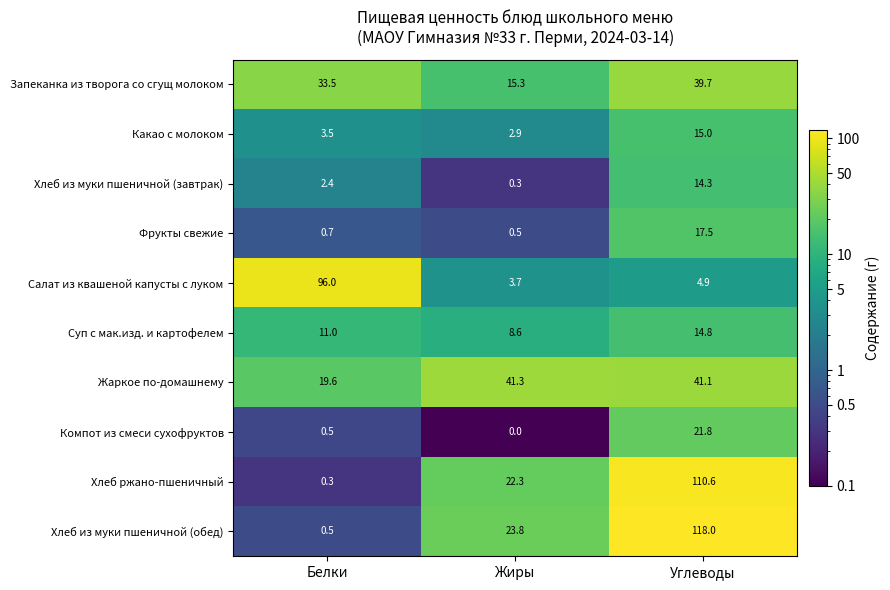

Which series has the largest range (max minus min)?

Хлеб из муки пшеничной (обед)